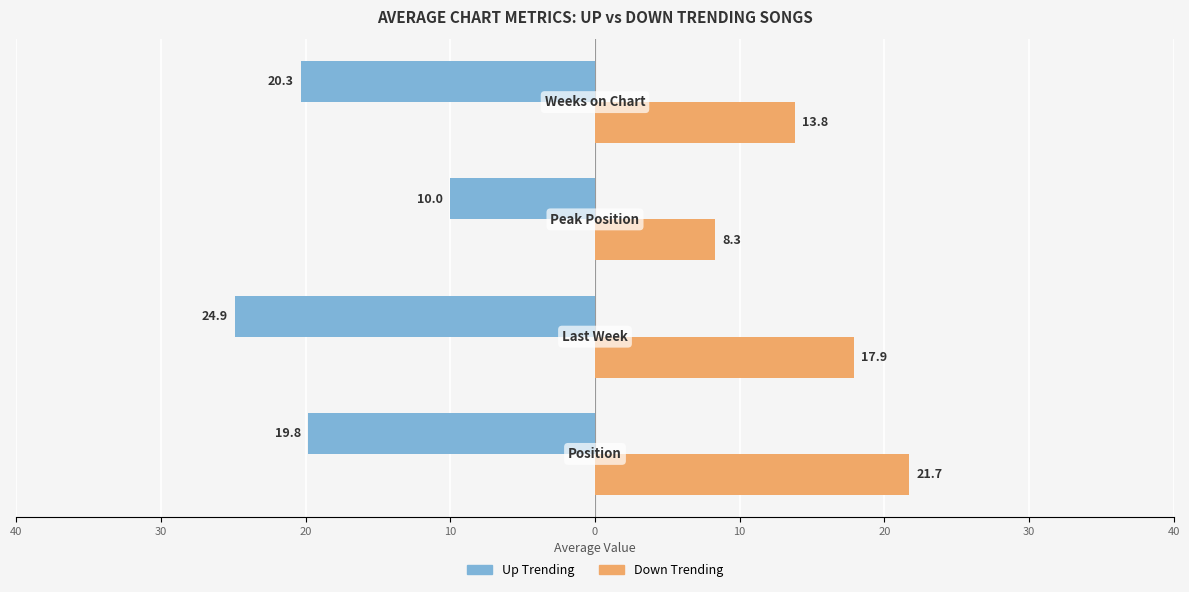

What are all the series names shown in the legend?

Up Trending, Down Trending